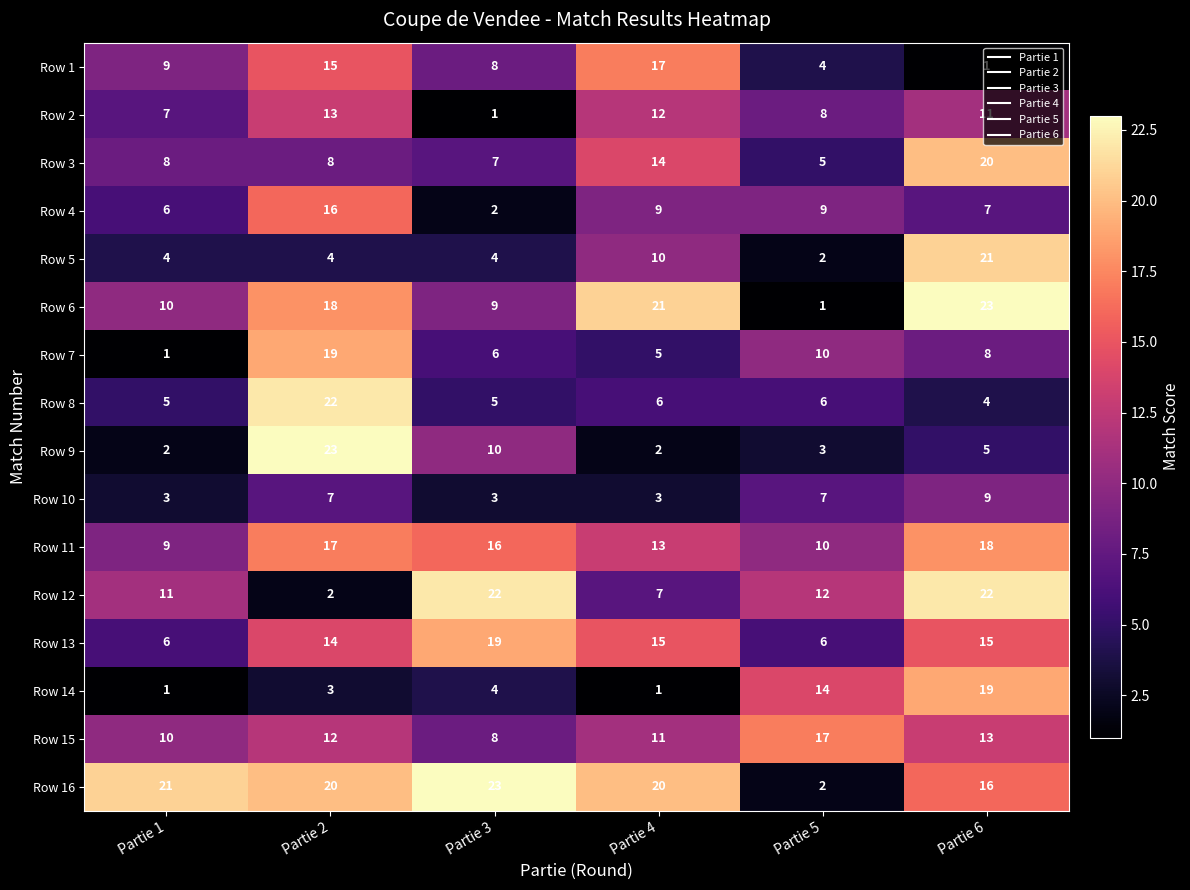

How many categories are shown in the chart?

6